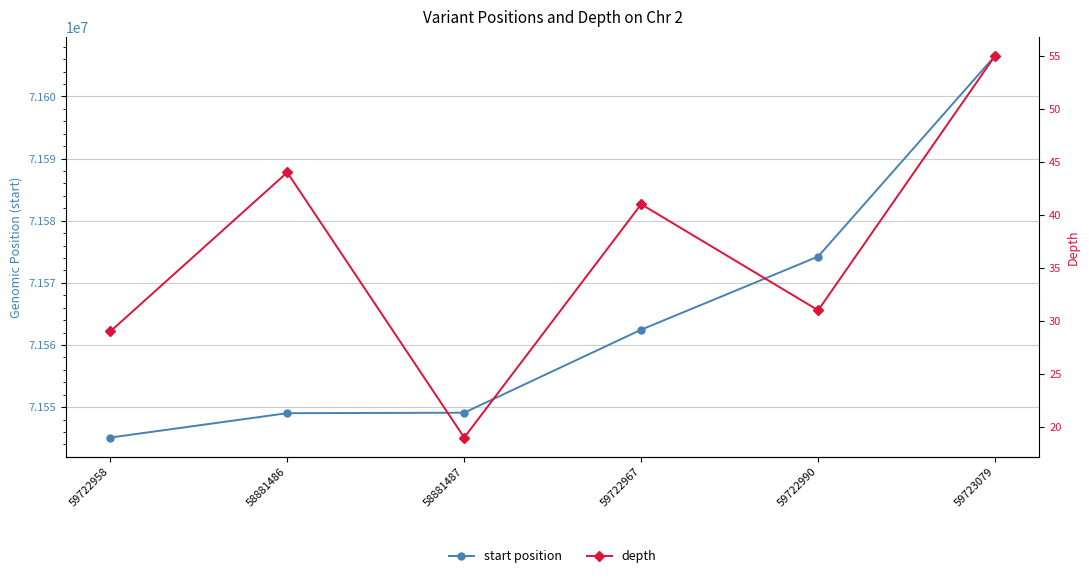

What is the total value across all series at 59722958?

71545135